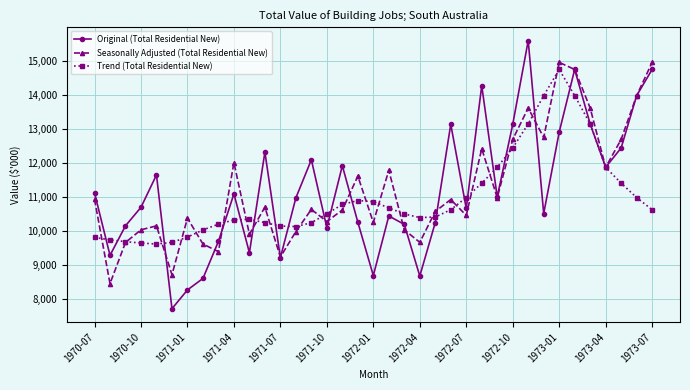

What is the average value of the Original (Total Residential New) series?

11220